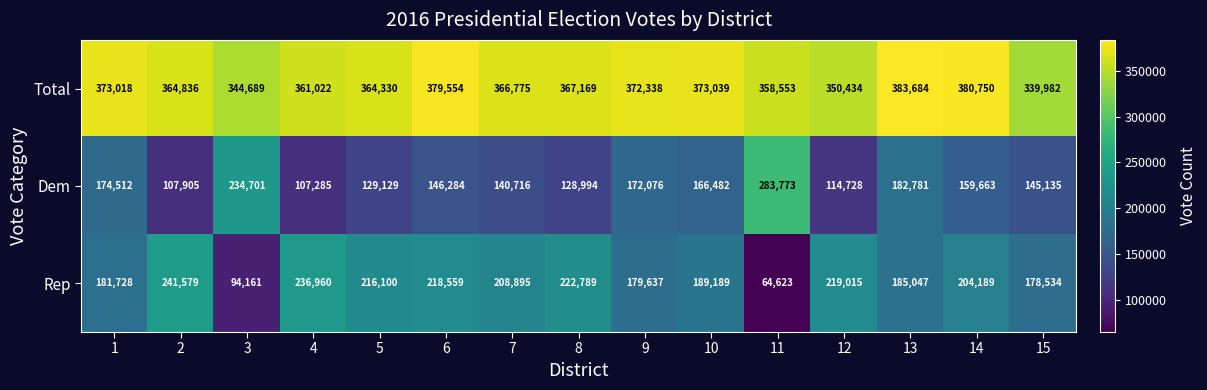

What is the average value of the Dem series?

159611